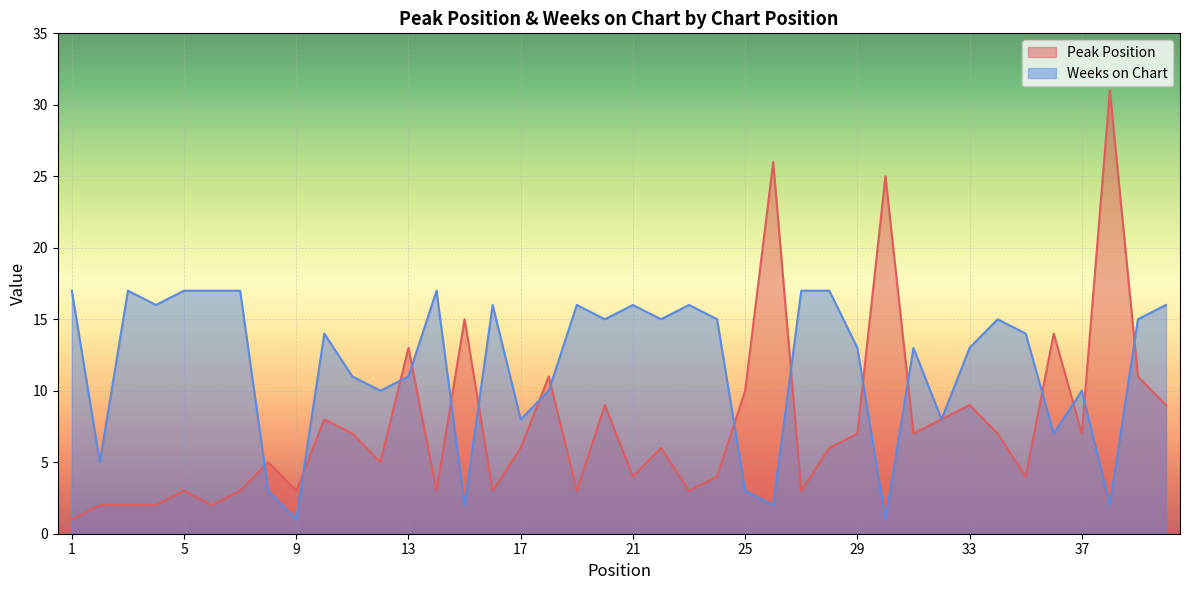

What are all the series names shown in the legend?

Peak Position, Weeks on Chart